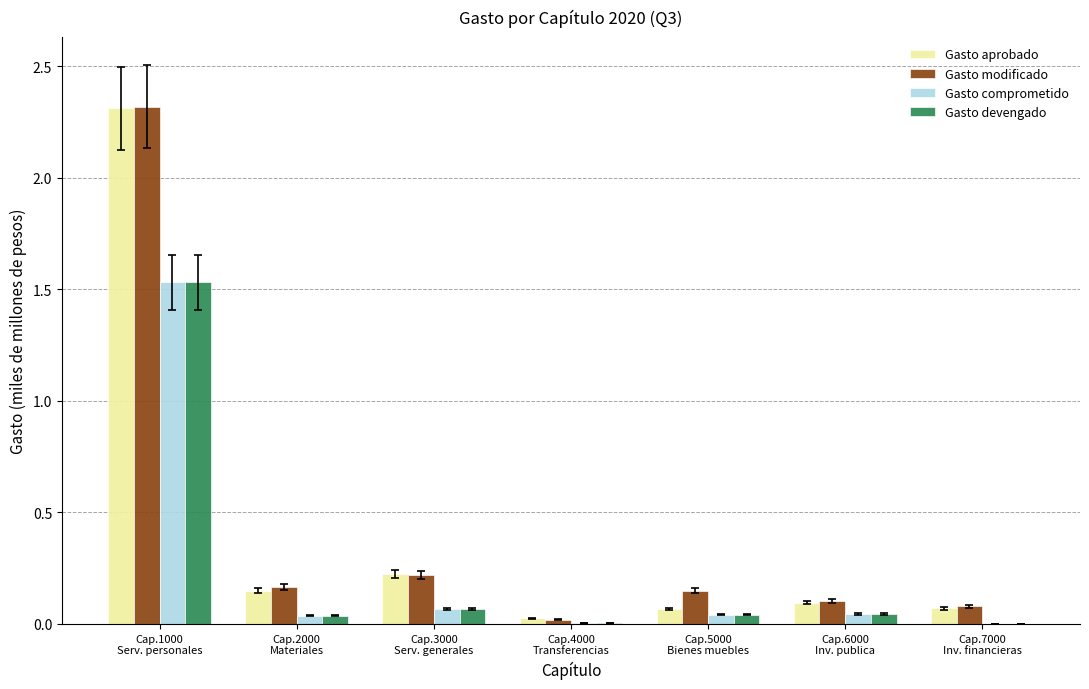

What is the greatest value displayed?

2.3